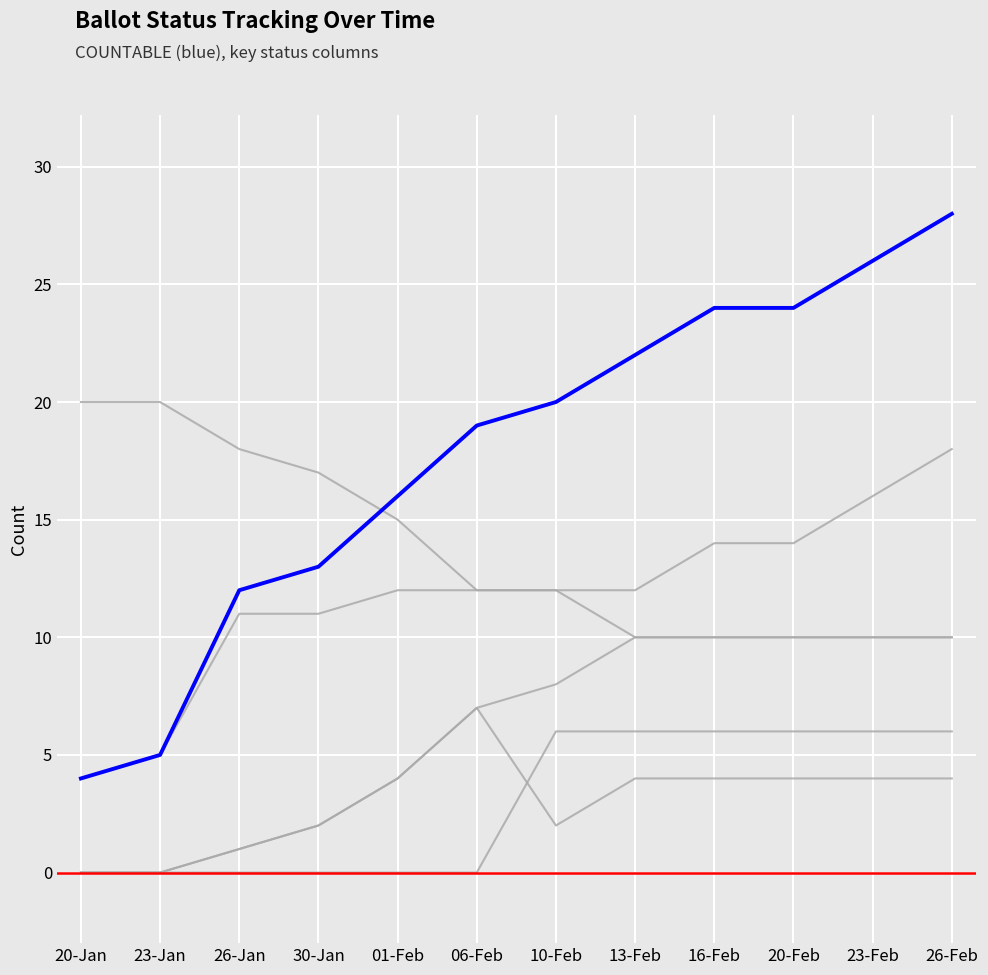

Which has a higher value, 30-Jan or 20-Feb?

20-Feb